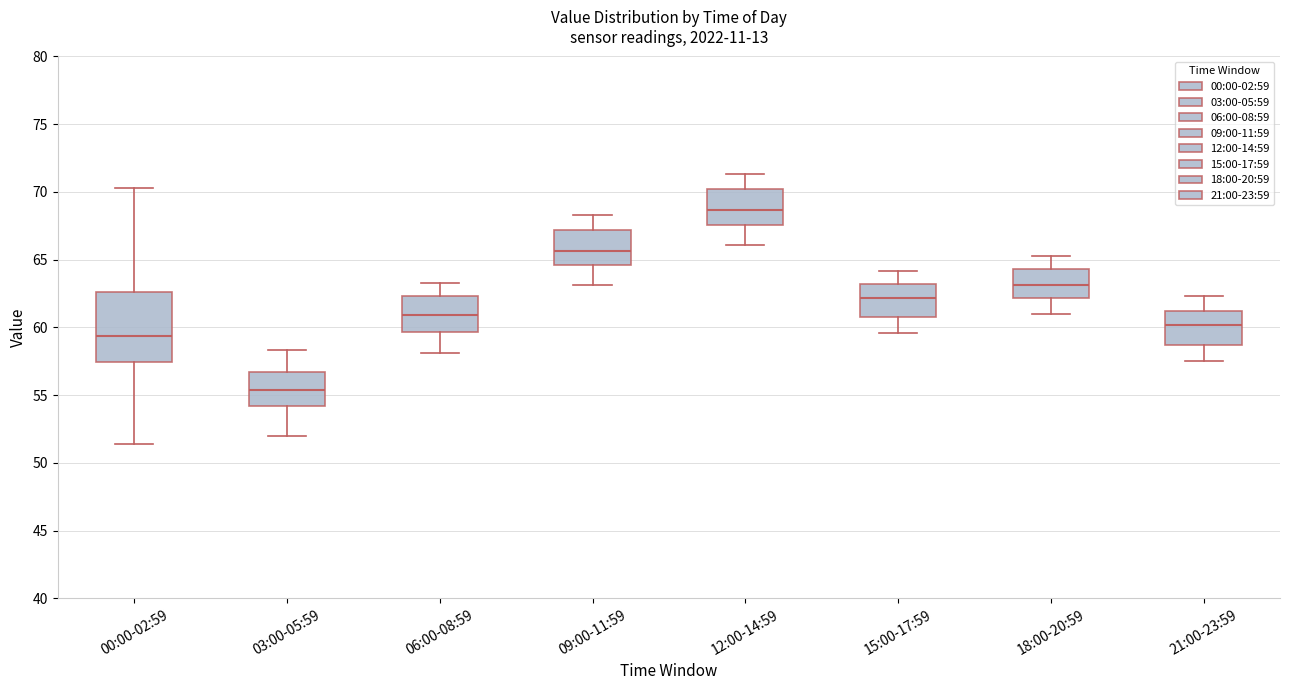

Which box has the lowest median line?

03:00-05:59